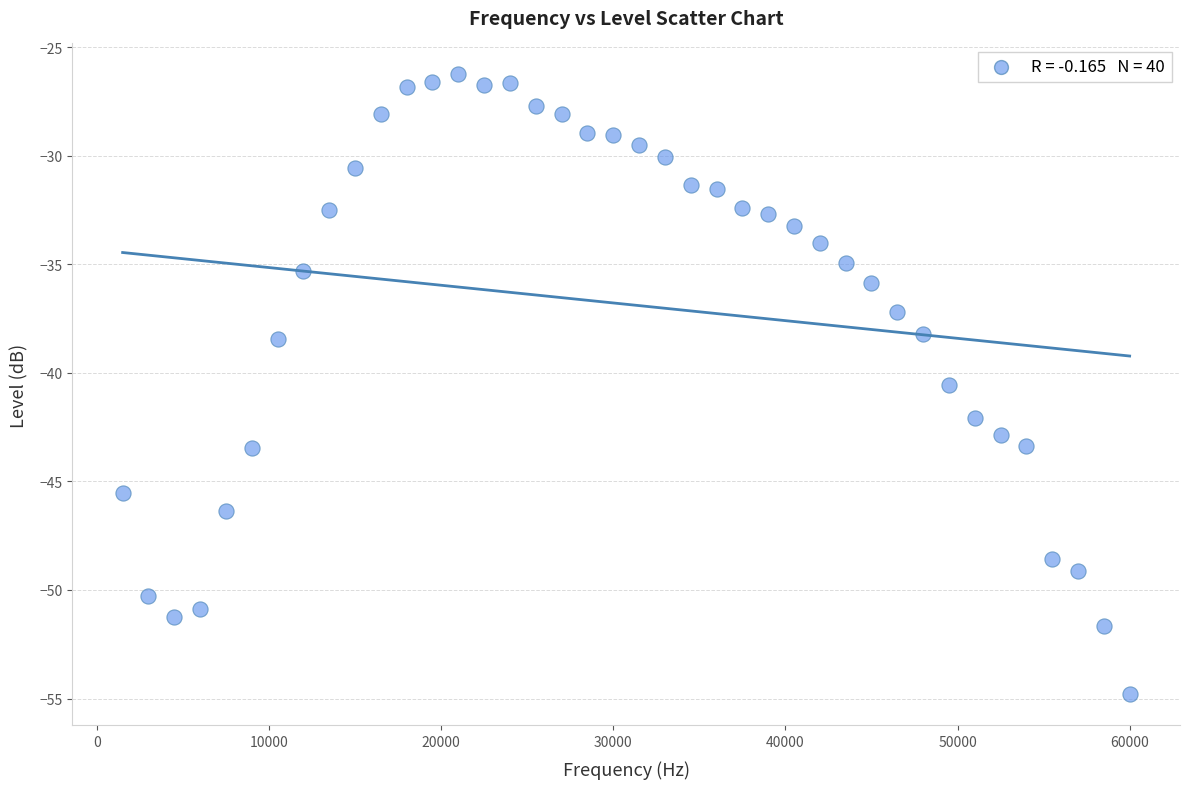

What is the range of Y values (max minus min)?

28.6